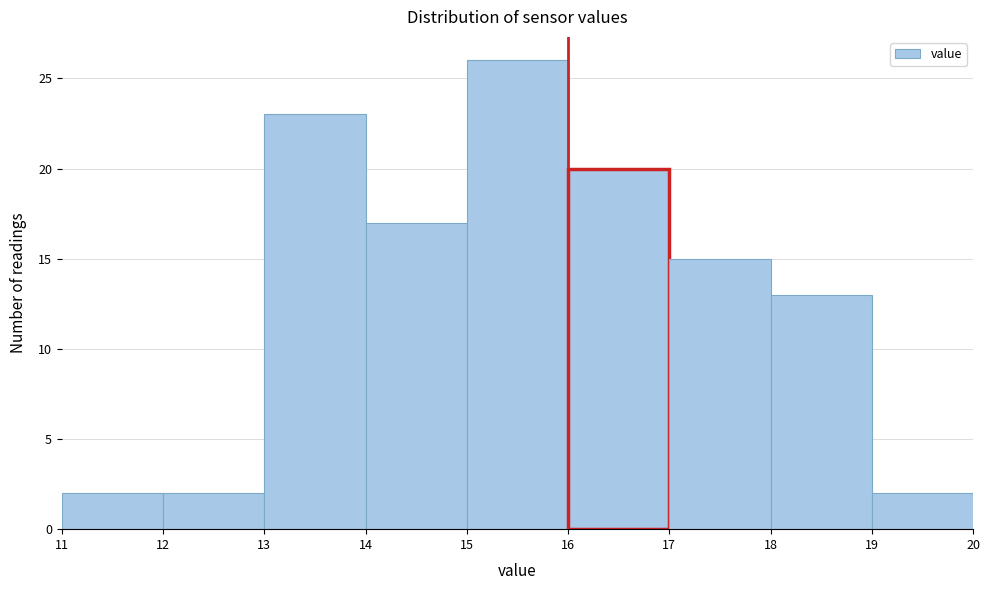

How tall is the bar that spans 18 to 19 on the x-axis? The values are not printed on the chart, so give them approximately, as read against the axis.

13